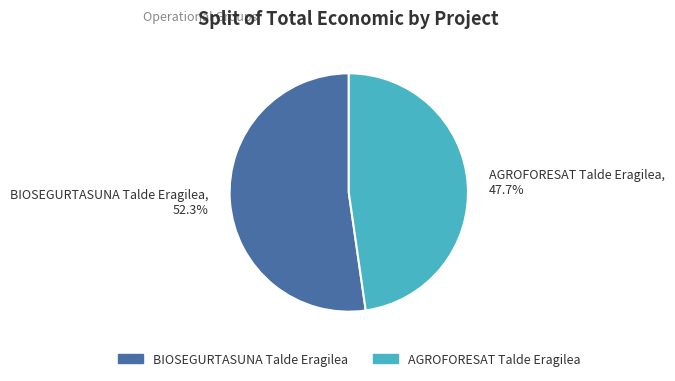

Count the number of slices in the pie.

2